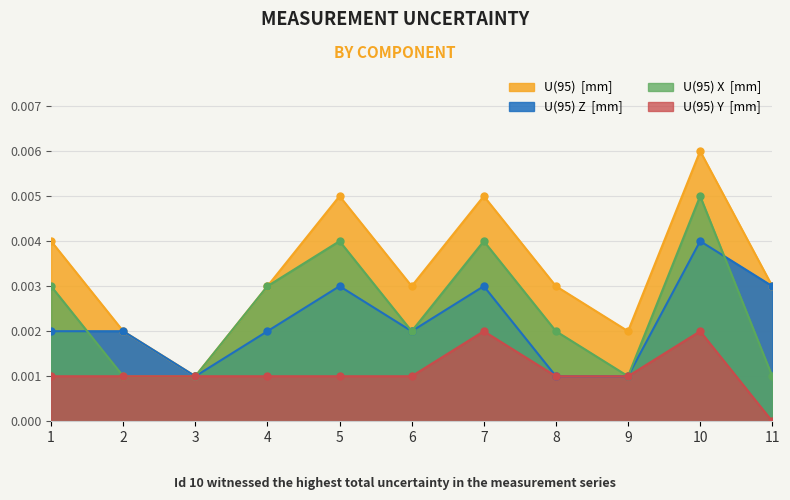

Rank the series at 6 from lowest to highest value.

U(95) Y  [mm], U(95) X  [mm], U(95) Z  [mm], U(95)  [mm]